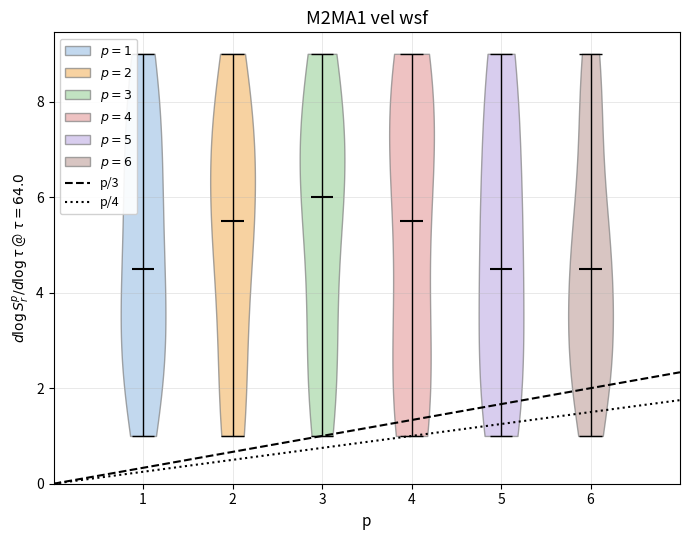

Reading left to right, read every violin against the y-axis: where its median line is, and the lowest and highest points it reaches. The values are not printed on the chart, so give them approximately, as read against the axis.

1: median line 4.6, lowest point 1.0, highest point 9.0
2: median line 5.6, lowest point 1.0, highest point 9.0
3: median line 6.0, lowest point 1.0, highest point 9.0
4: median line 5.6, lowest point 1.0, highest point 9.0
5: median line 4.6, lowest point 1.0, highest point 9.0
6: median line 4.6, lowest point 1.0, highest point 9.0